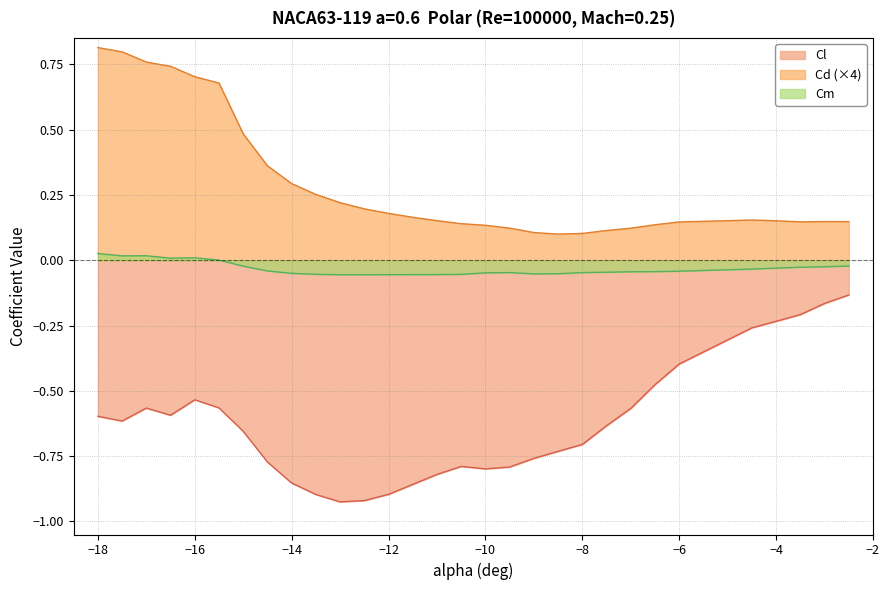

True or false: Cd and Cl intersect in this chart.

False